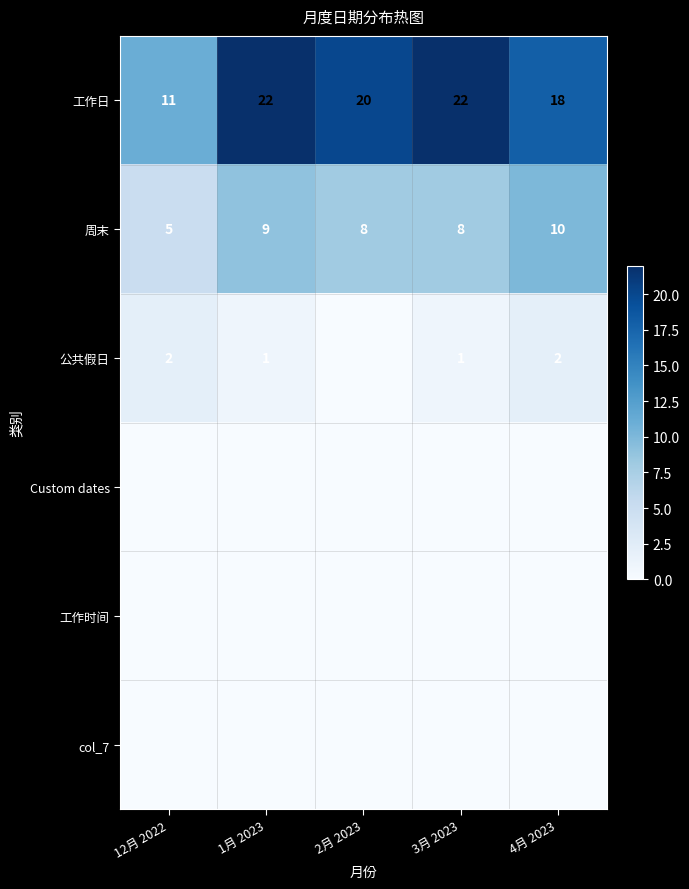

At which category is the sum across all series the highest?

1月 2023